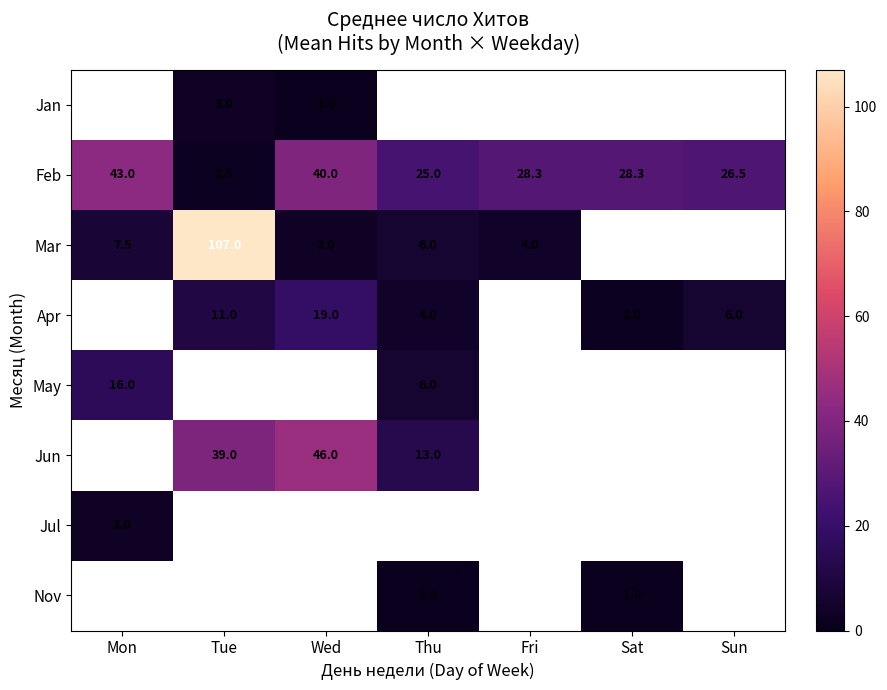

The value of Feb at Tue is 4.0. True or false?

False